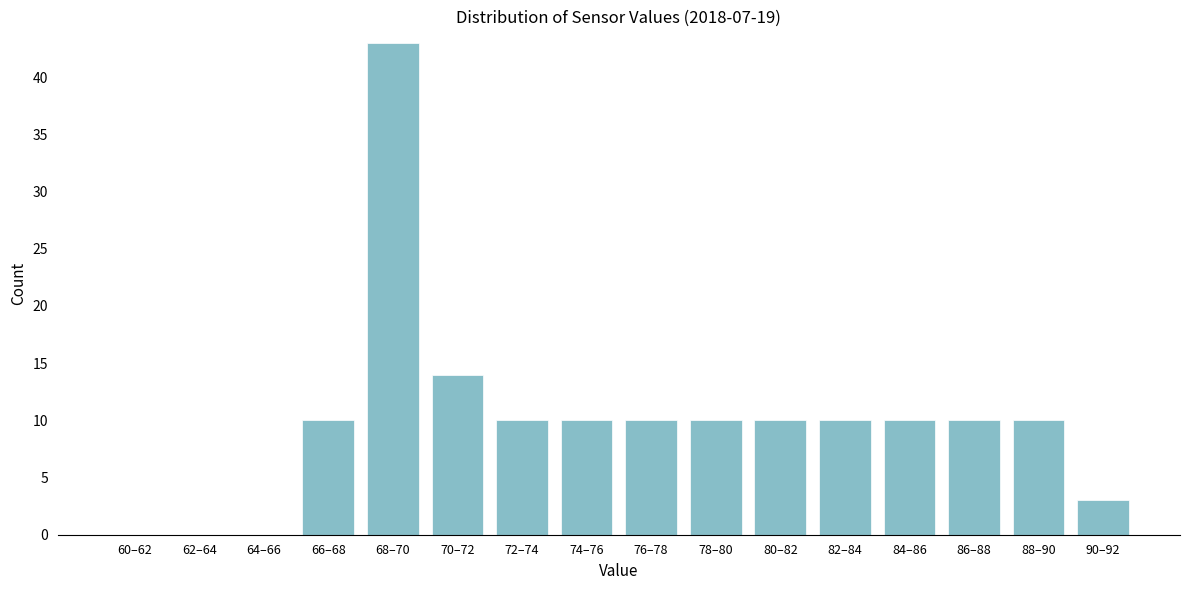

Reading right to left, transcribe all the data shown in this chart.

90–92=3	88–90=10	86–88=10	84–86=10	82–84=10	80–82=10	78–80=10	76–78=10	74–76=10	72–74=10	70–72=14	68–70=43	66–68=10	64–66=0	62–64=0	60–62=0